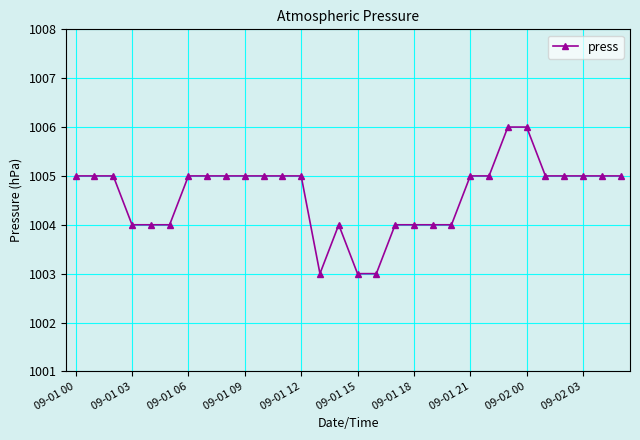

What is the greatest value displayed?

1006